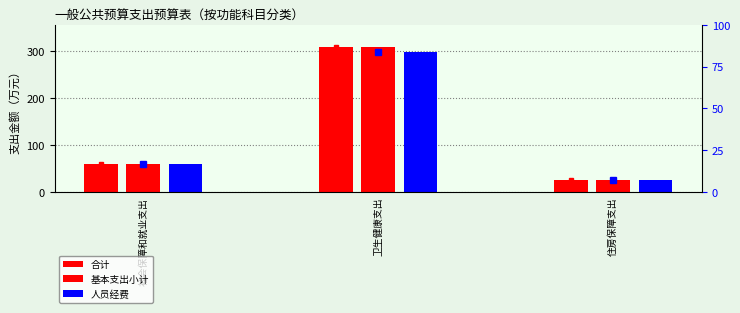

Reading left to right, what are all the values shown in this chart?

合计: 社会保障和就业支出=60.1	卫生健康支出=309.4	住房保障支出=25.4
基本支出小计: 社会保障和就业支出=60.1	卫生健康支出=309.4	住房保障支出=25.4
人员经费: 社会保障和就业支出=59.9	卫生健康支出=297.8	住房保障支出=25.4